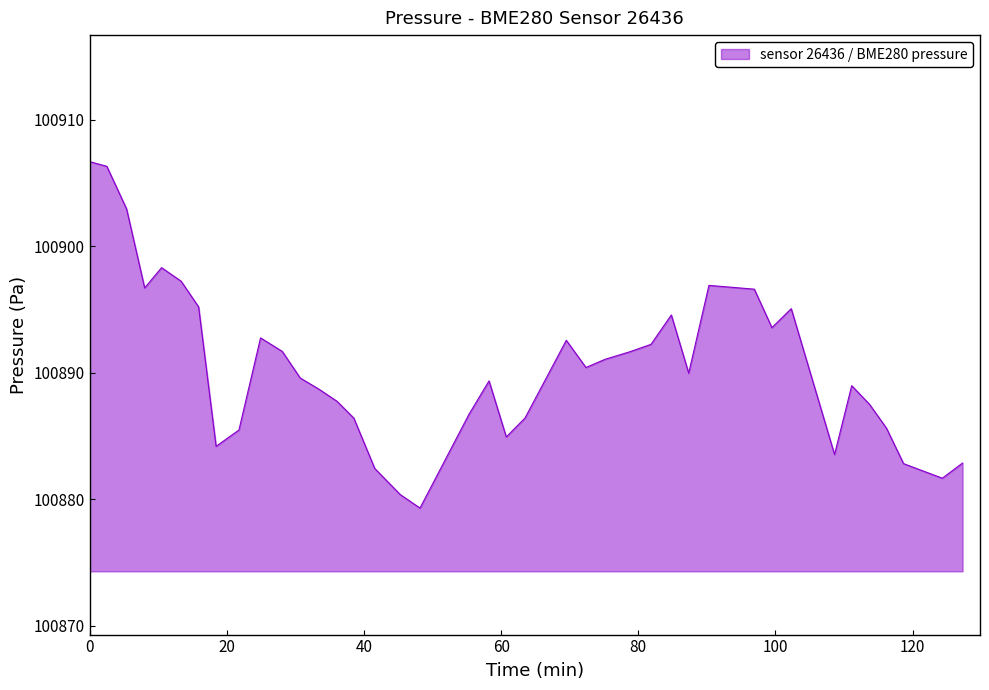

What is the smallest value displayed?

100879.3